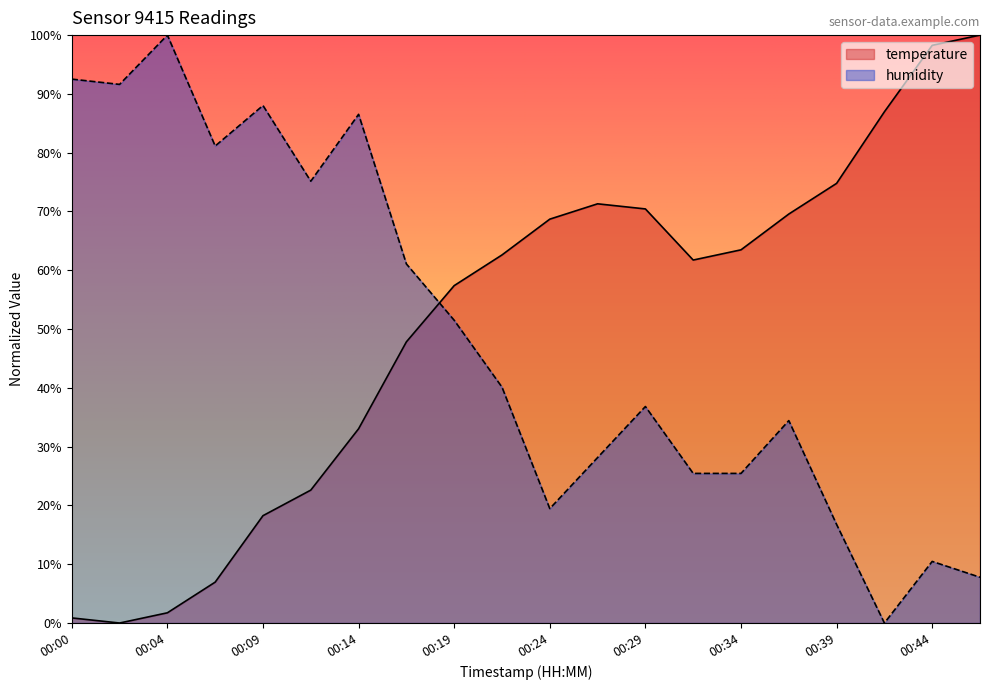

True or false: humidity has more than 2 interior local peaks.

True